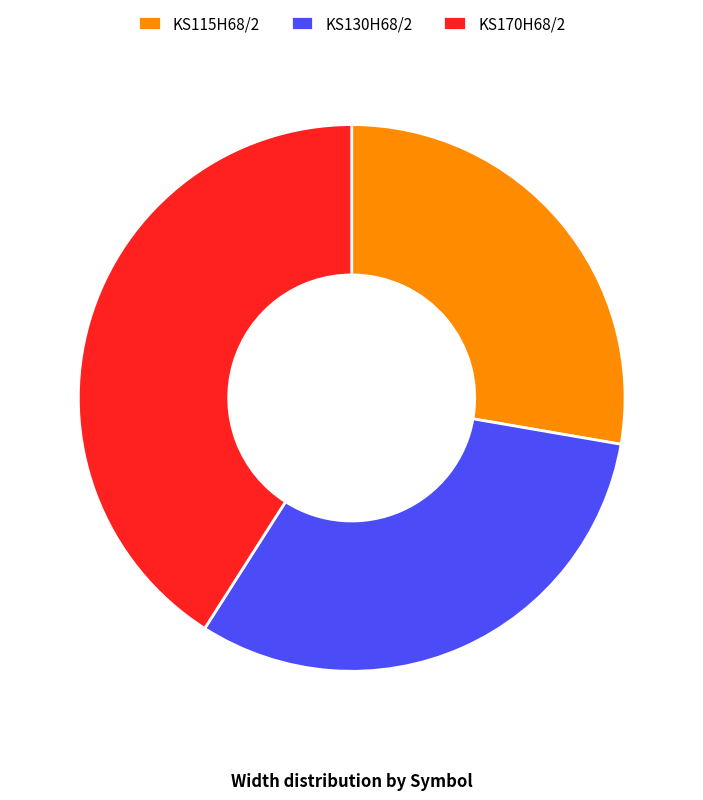

True or false: KS170H68/2 accounts for 41% of the total.

True